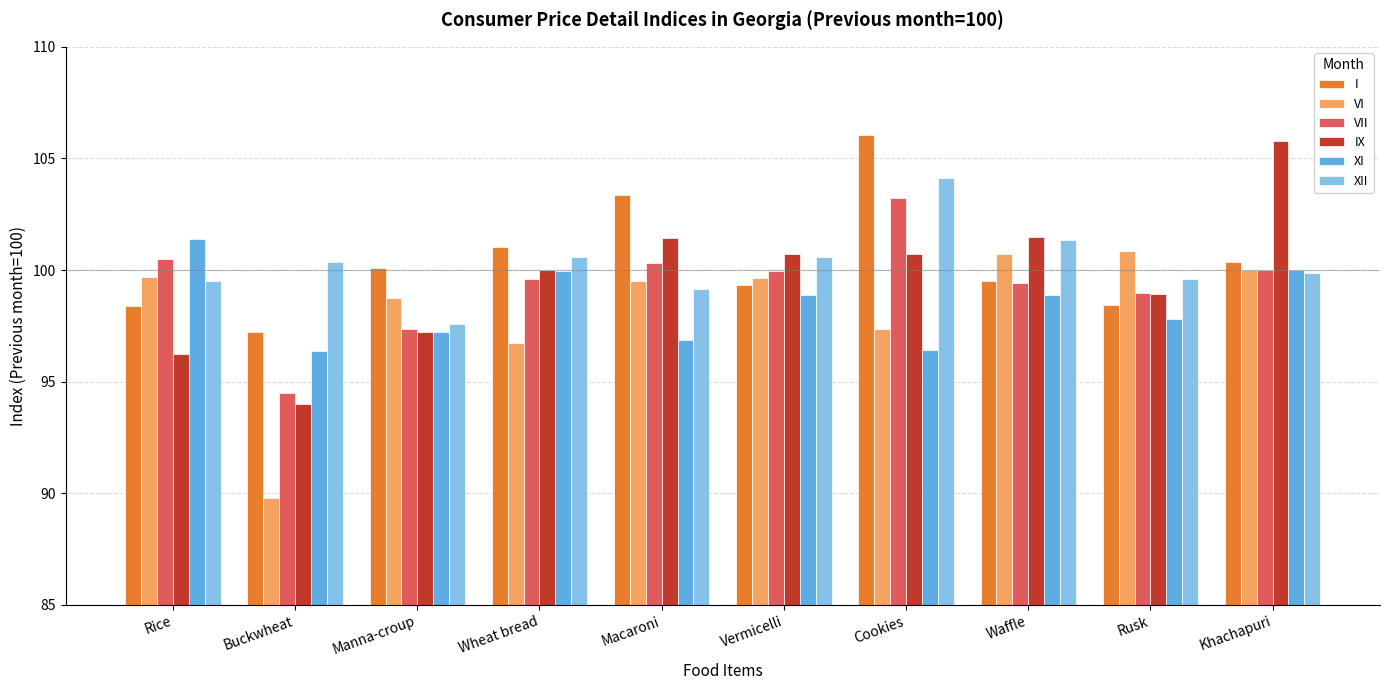

At how many categories does at least one series exceed 91?

10